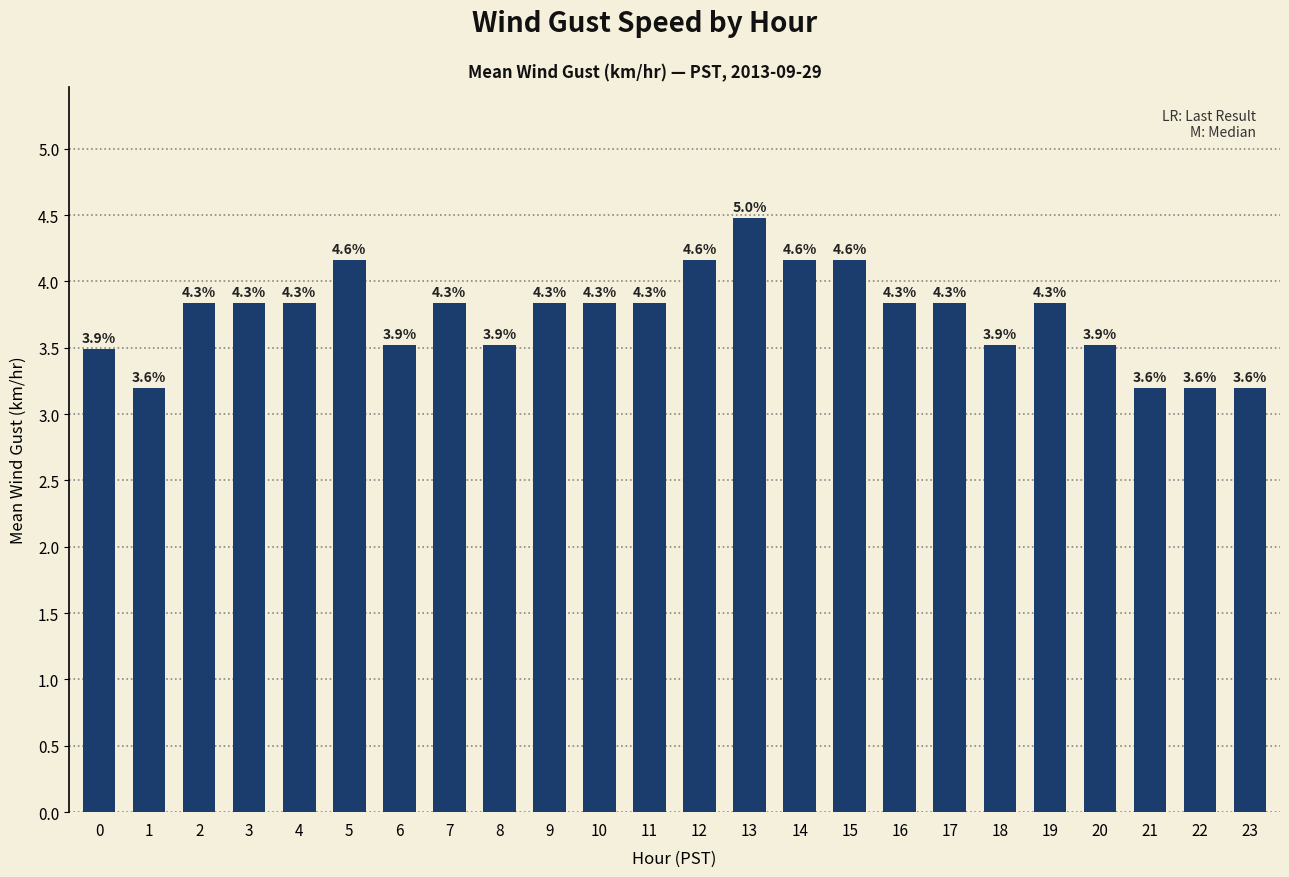

What is the sum of the values at 14 and 2?

8.0